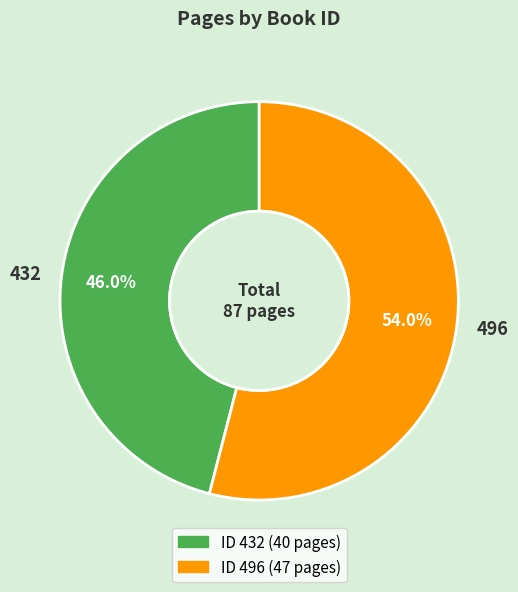

What percentage do 496 and 432 together represent?

100.0%